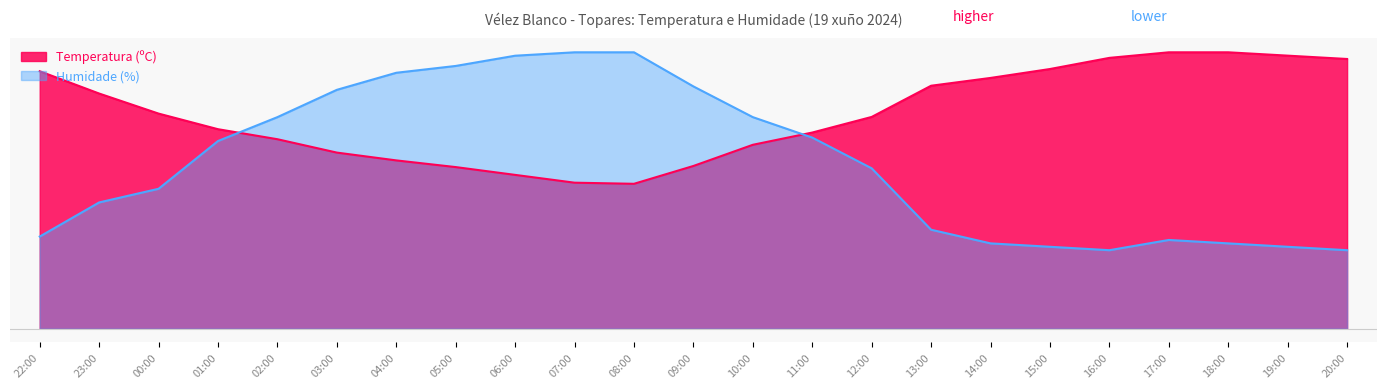

What is the minimum value shown in the chart?

7.0